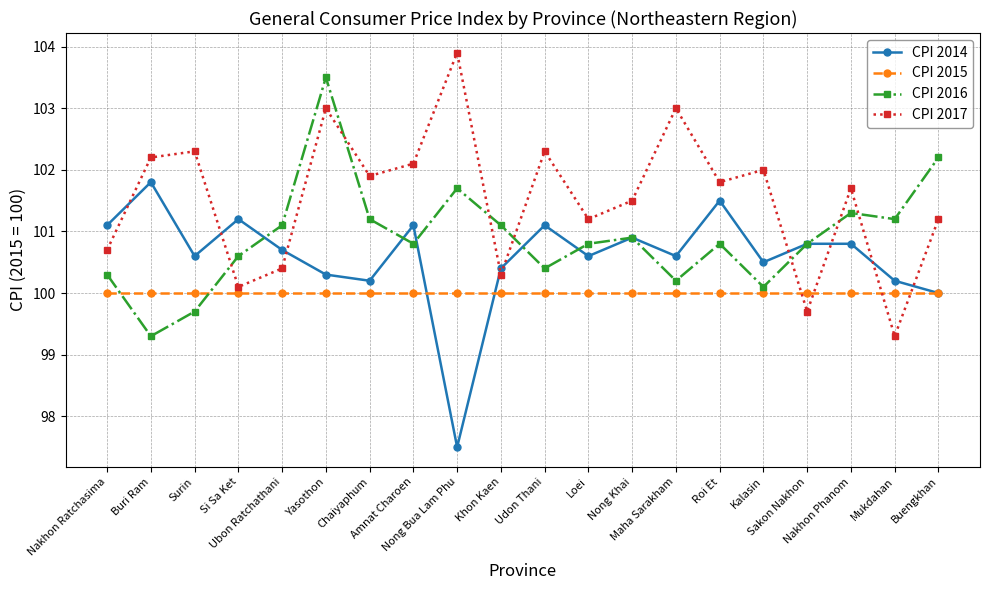

True or false: CPI 2015 has a value of 100.0 at Khon Kaen.

True